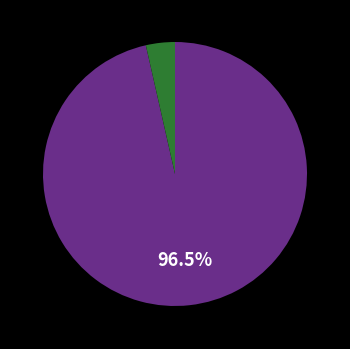

Is there any slice that represents more than half of the pie?

Yes